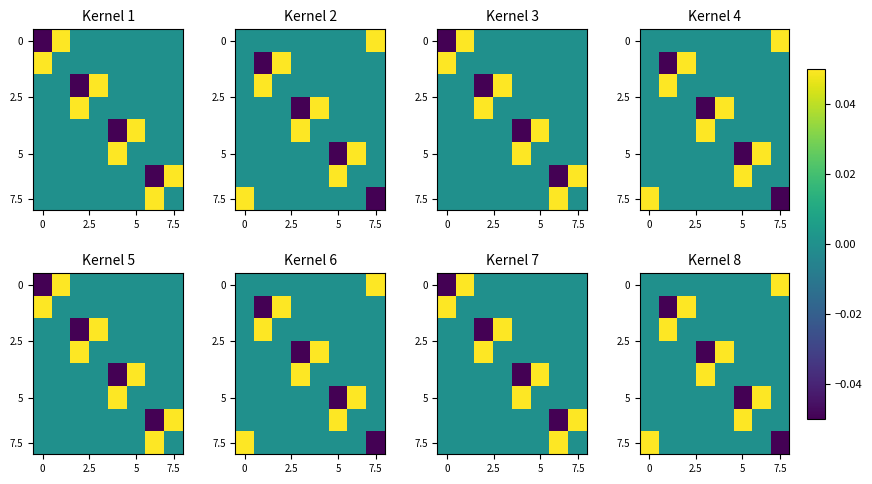

What is the difference between the highest and lowest values at 0?

0.1